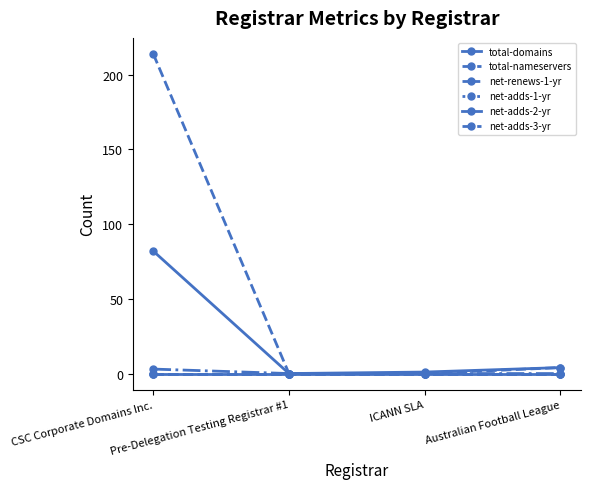

Is this an area chart (filled region under the line)?

No